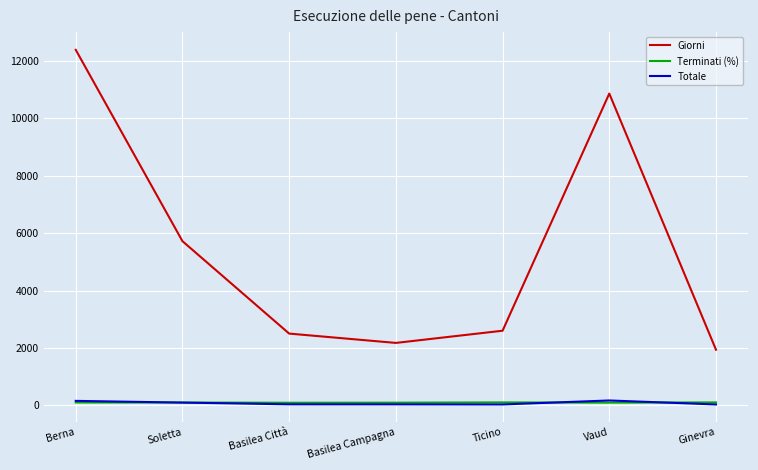

What is the difference between the Terminati (%) values at Basilea Città and Soletta?

7.5